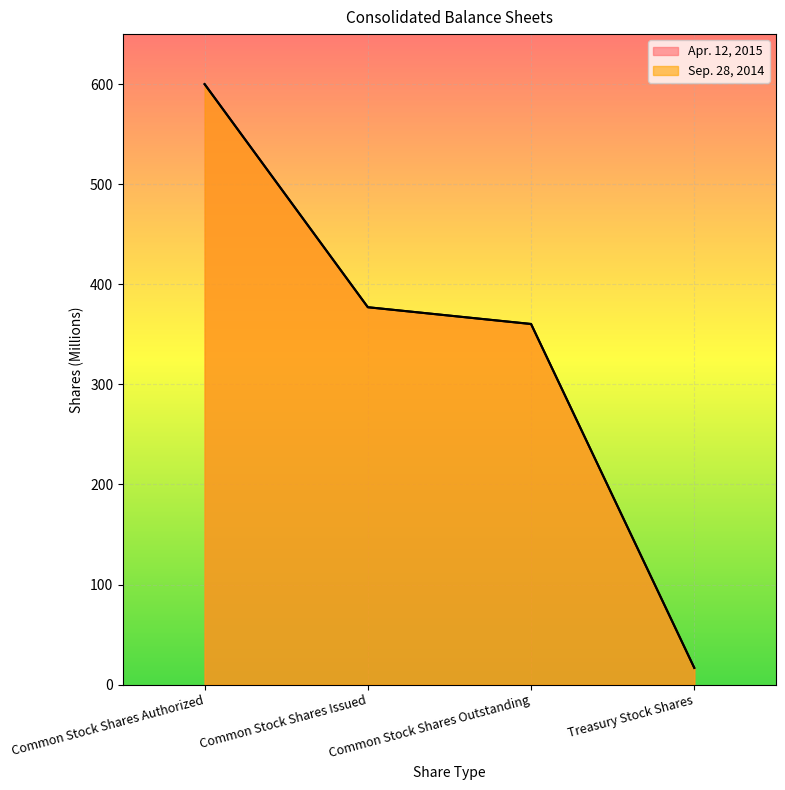

Which label corresponds to the largest value in the chart?

Common Stock Shares Authorized